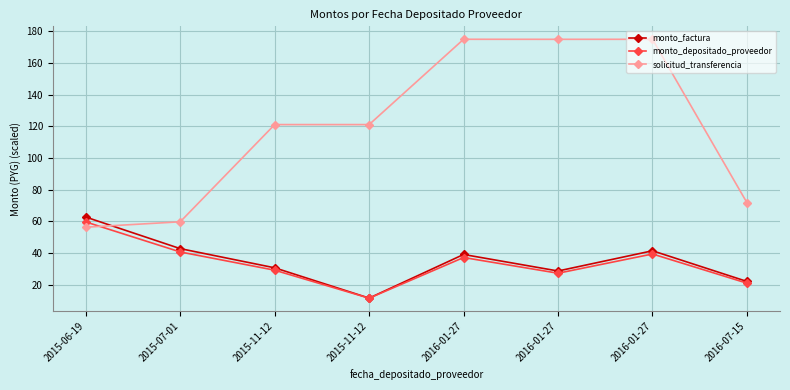

At 2016-01-27, list the series in order from smallest to largest.

monto_depositado_proveedor, monto_factura, solicitud_transferencia